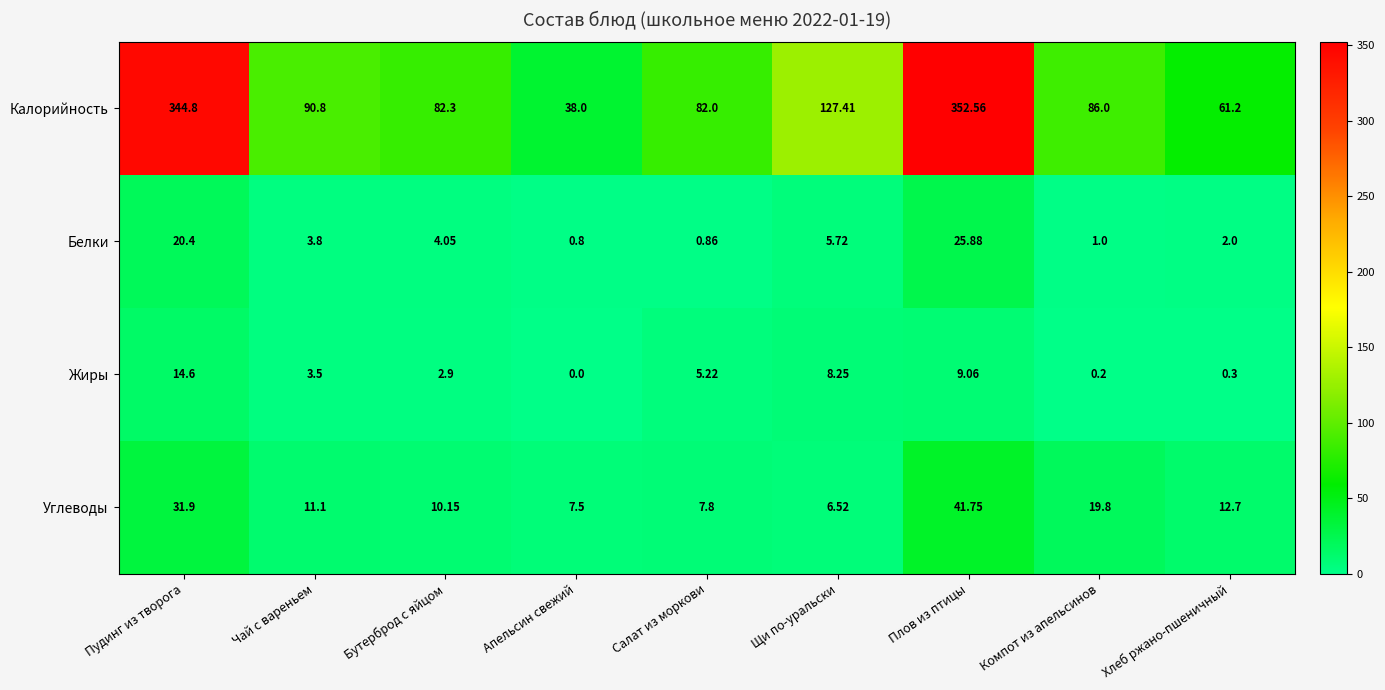

At which label is Калорийность closest to 195?

Щи по-уральски